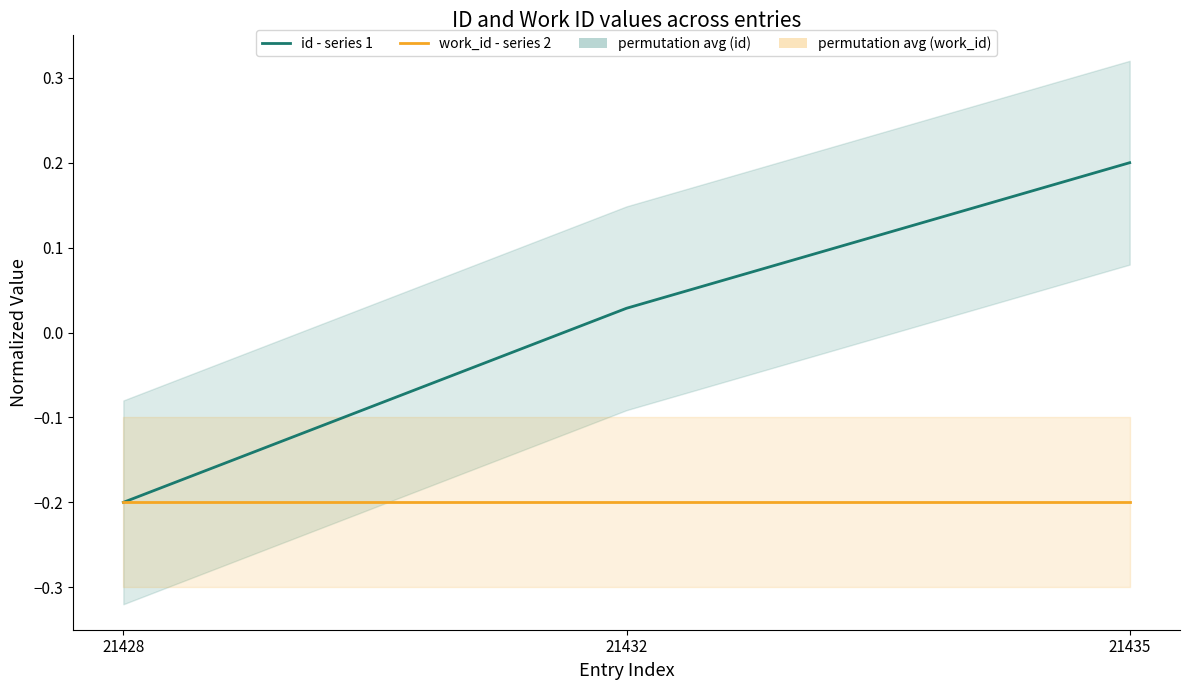

The work_id - series 2 series shows -0.1 at 21432. True or false?

False